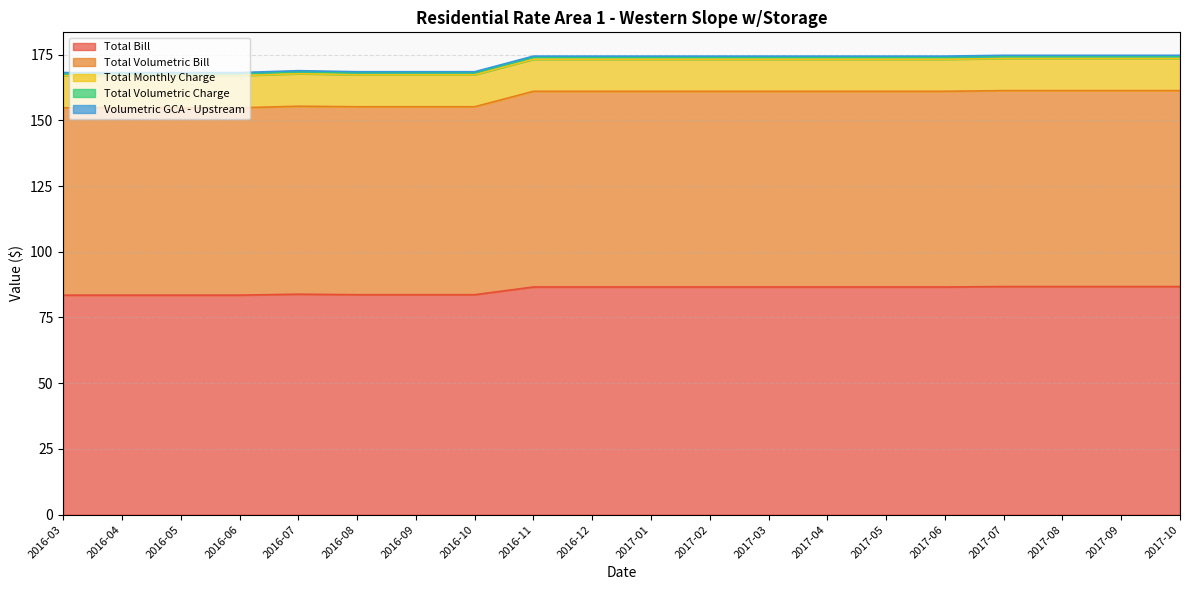

At how many categories does at least one series exceed 173?

12